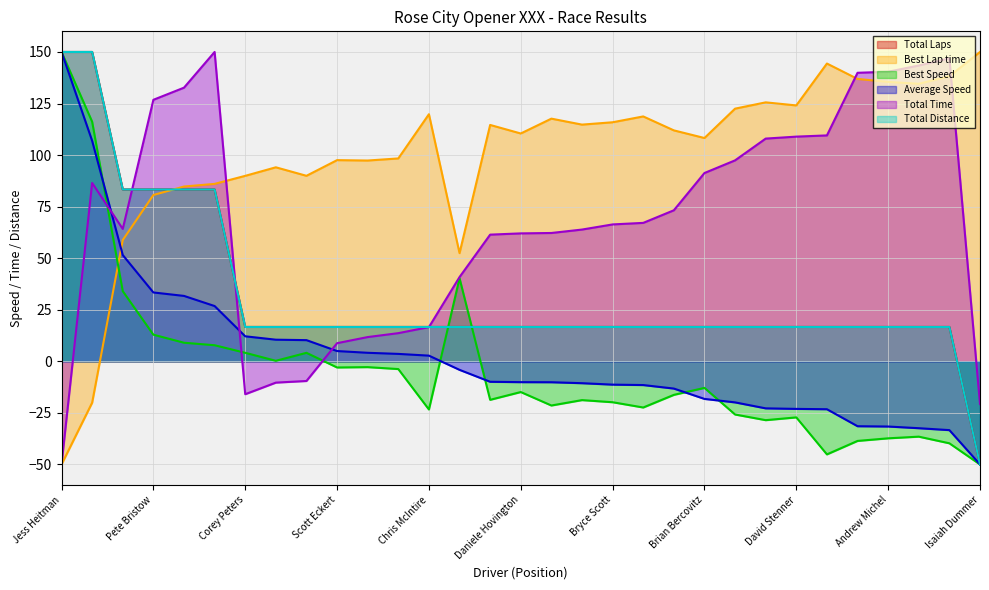

How many intersections are there between Best Lap time and Total Time?

3